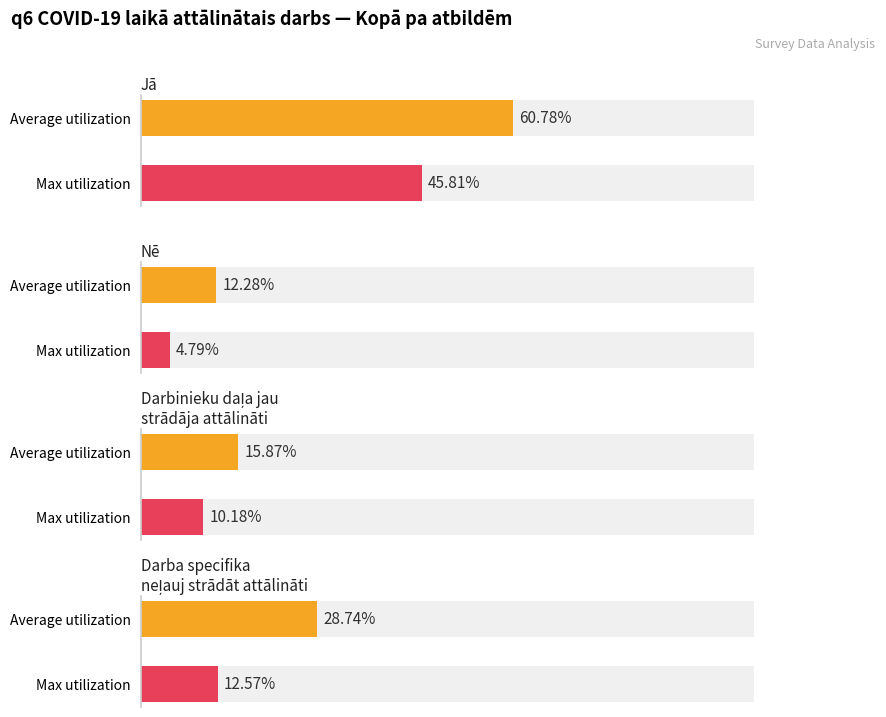

What is the label of the 4th bar from the left?

Darba specifika neļauj strādāt attālināti